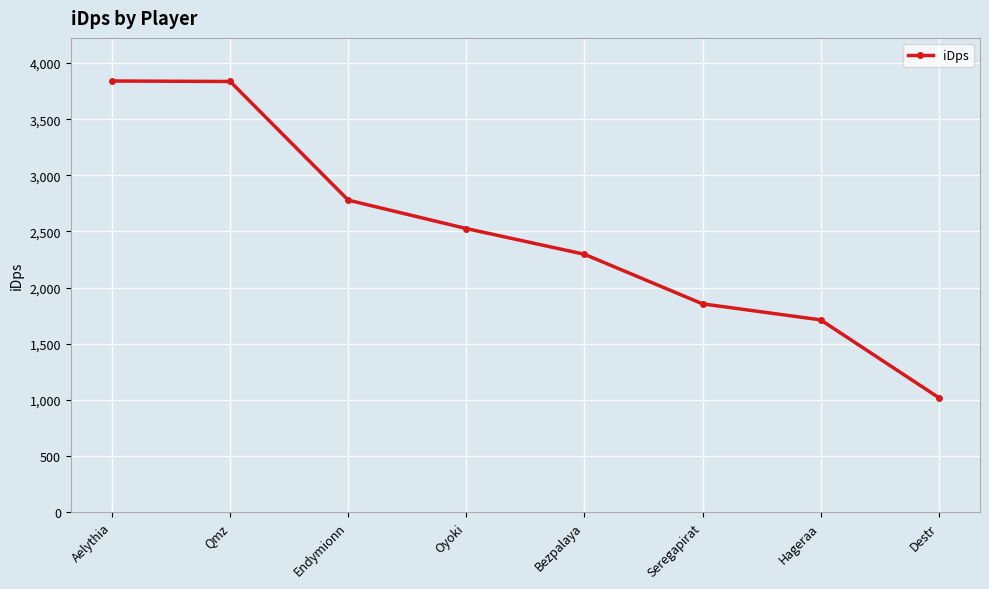

Count the number of categories in the chart.

8